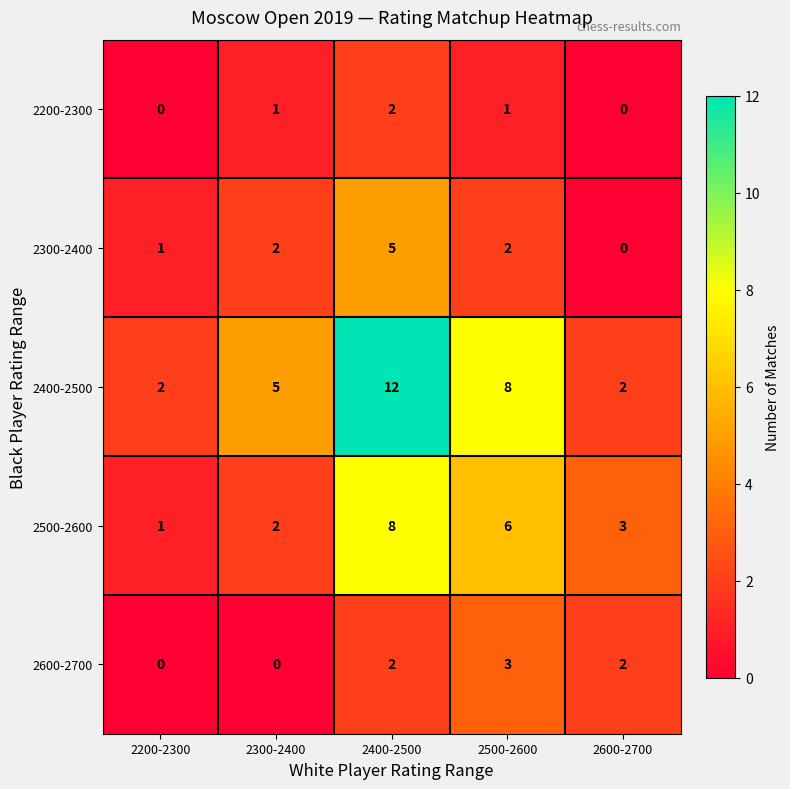

Reading right to left, transcribe all the data shown in this chart.

2200-2300: 2600-2700=0	2500-2600=1	2400-2500=2	2300-2400=1	2200-2300=0
2300-2400: 2600-2700=0	2500-2600=2	2400-2500=5	2300-2400=2	2200-2300=1
2400-2500: 2600-2700=2	2500-2600=8	2400-2500=12	2300-2400=5	2200-2300=2
2500-2600: 2600-2700=3	2500-2600=6	2400-2500=8	2300-2400=2	2200-2300=1
2600-2700: 2600-2700=2	2500-2600=3	2400-2500=2	2300-2400=0	2200-2300=0